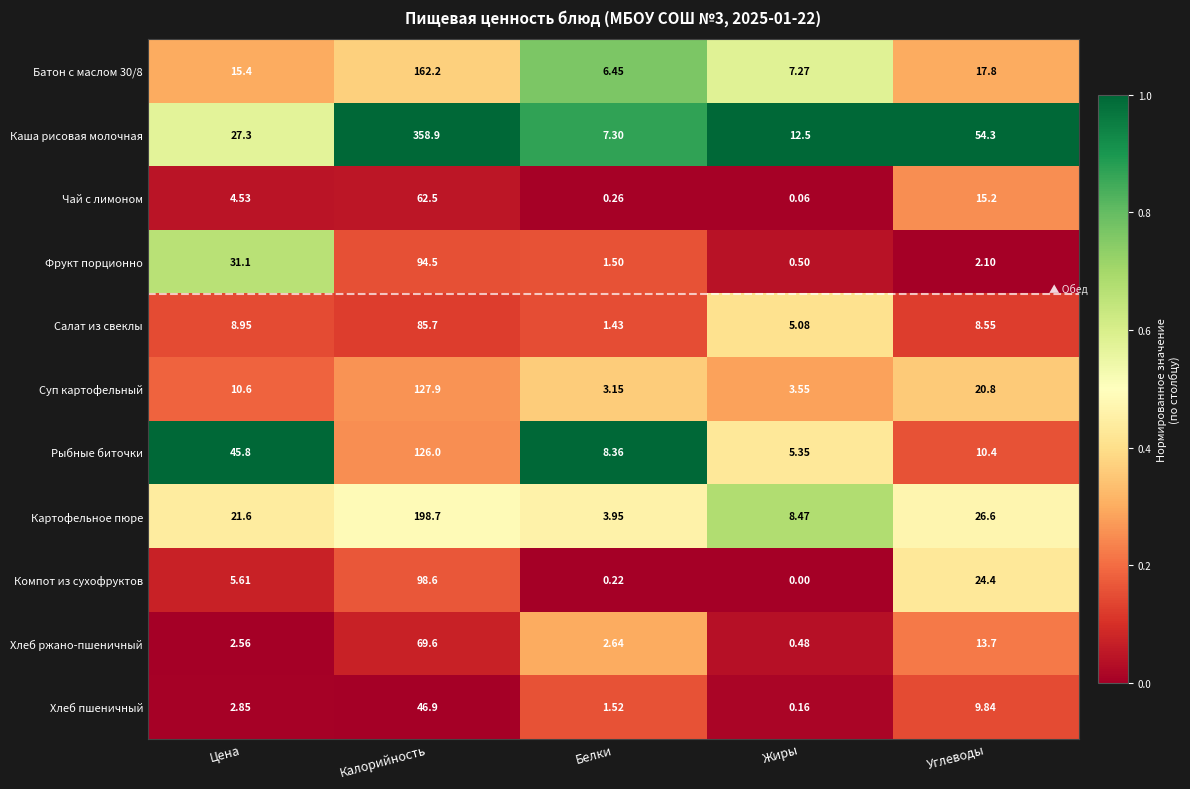

Which label corresponds to the smallest value in the chart?

Жиры